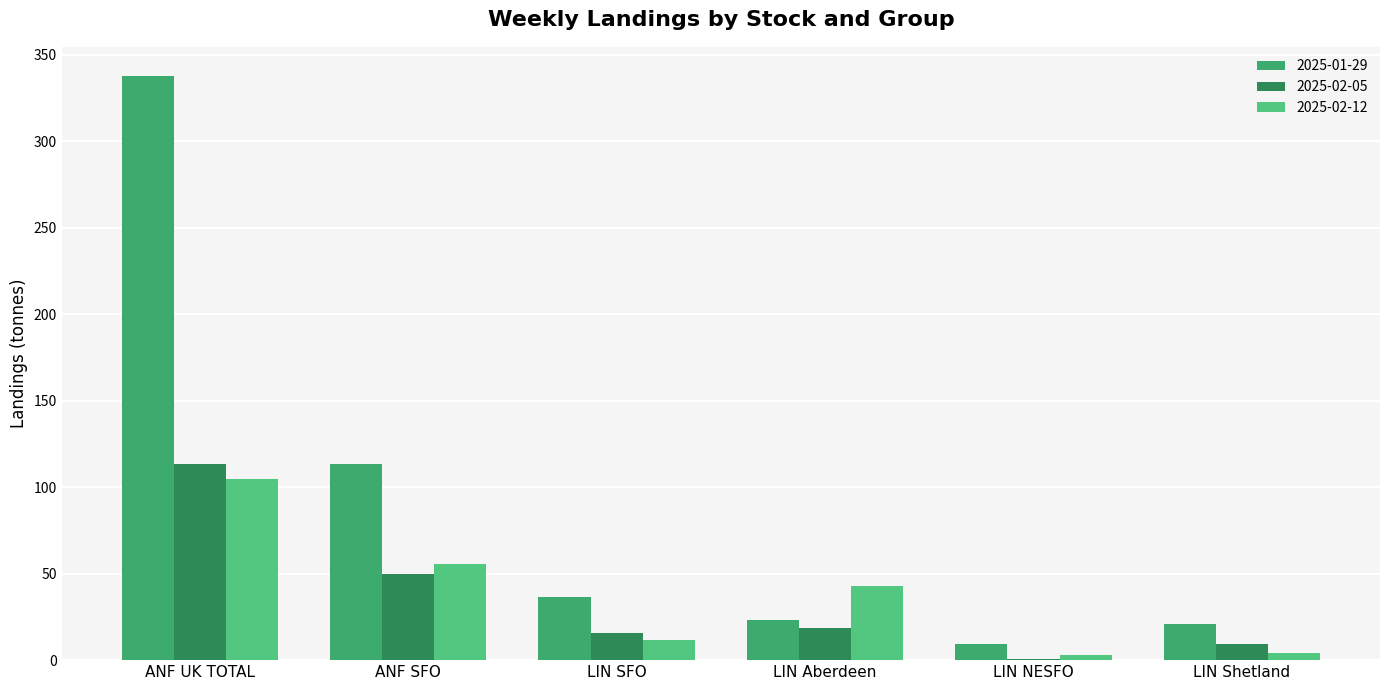

How many data points in 2025-01-29 are above 36?

3